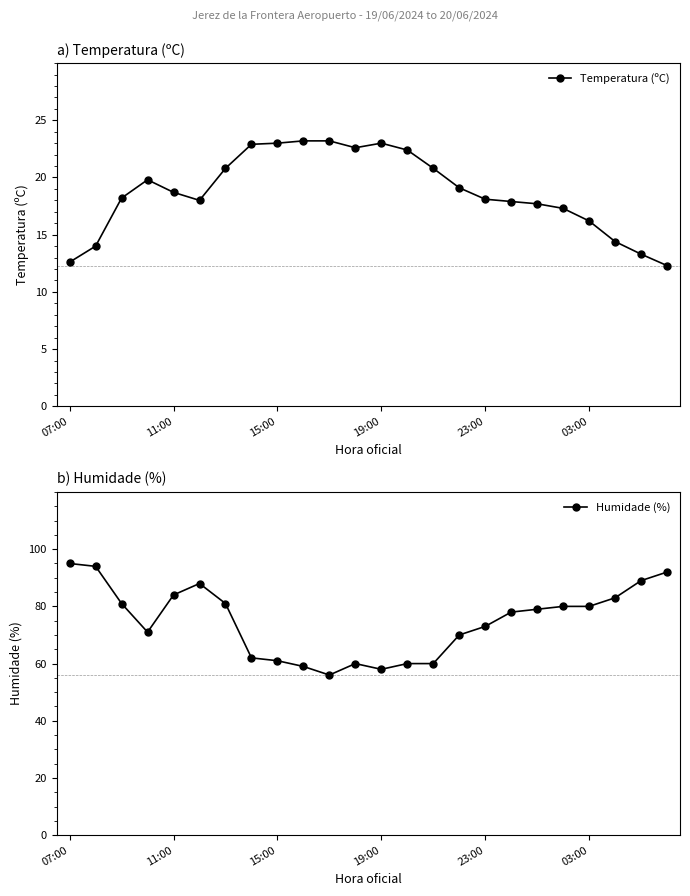

True or false: Humidade (%) and Temperatura (ºC) intersect in this chart.

False